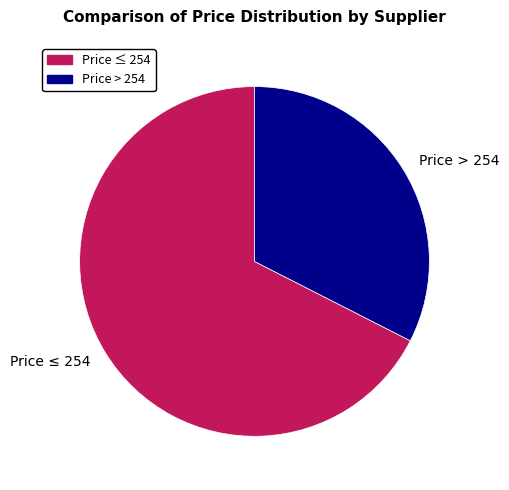

Is it true that Price > 254 is 32% of the pie?

True